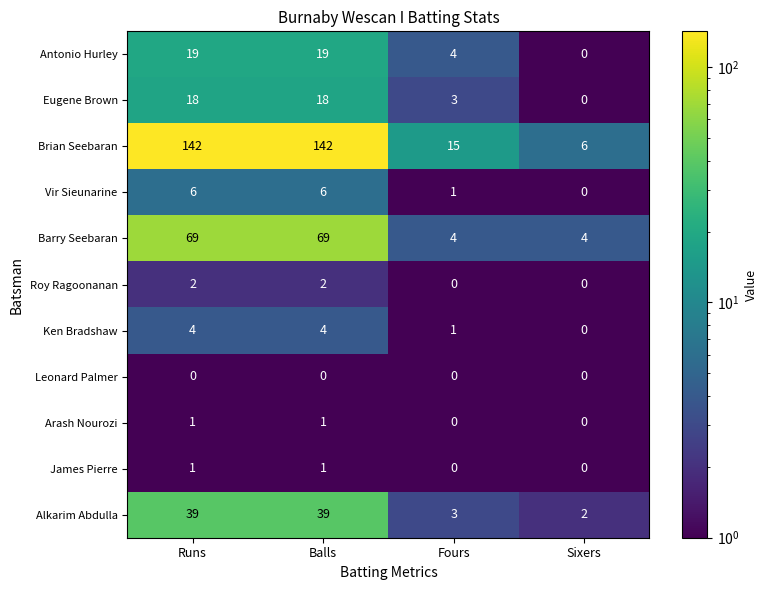

What is the difference between the Eugene Brown values at Runs and Fours?

15